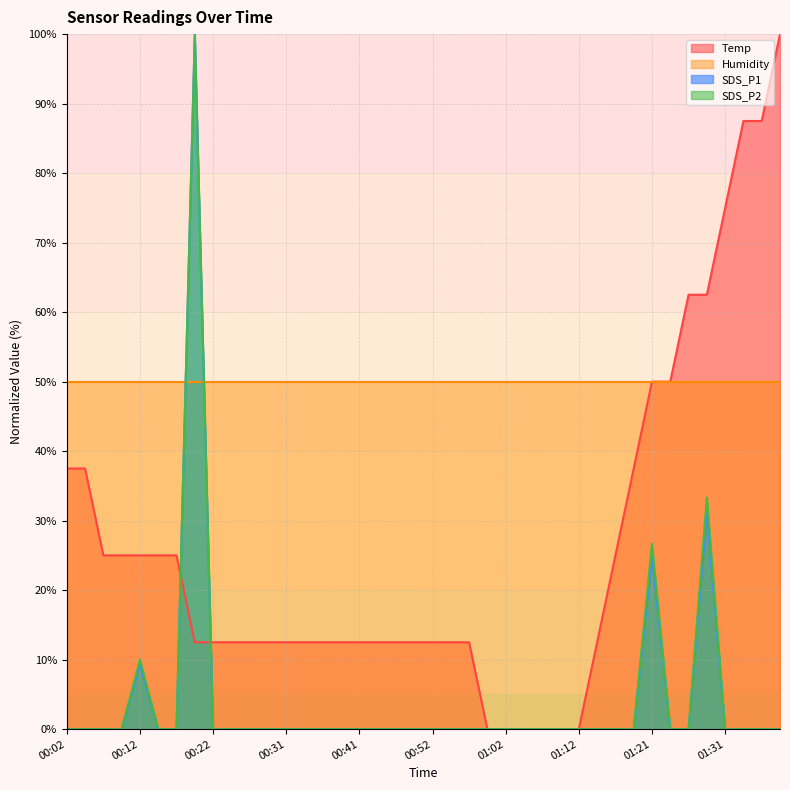

At which label is SDS_P2 closest to 50?

01:29